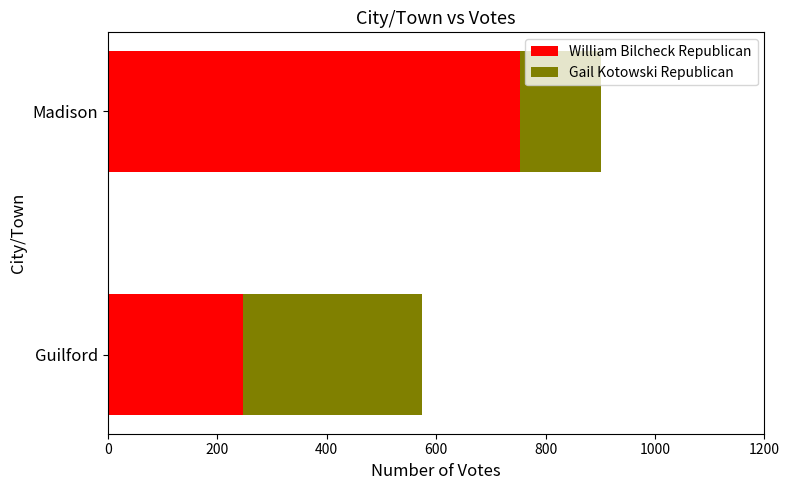

What is the difference between the maximum and minimum values in the William Bilcheck Republican series?

506